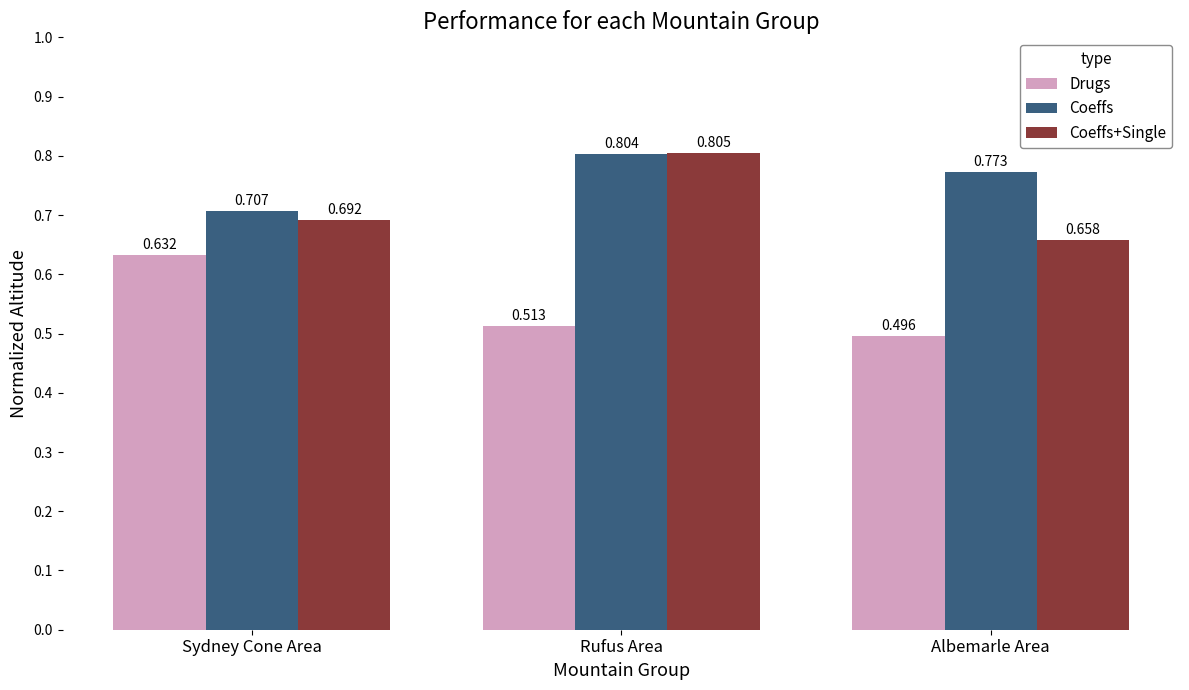

How many distinct data groups are displayed?

3